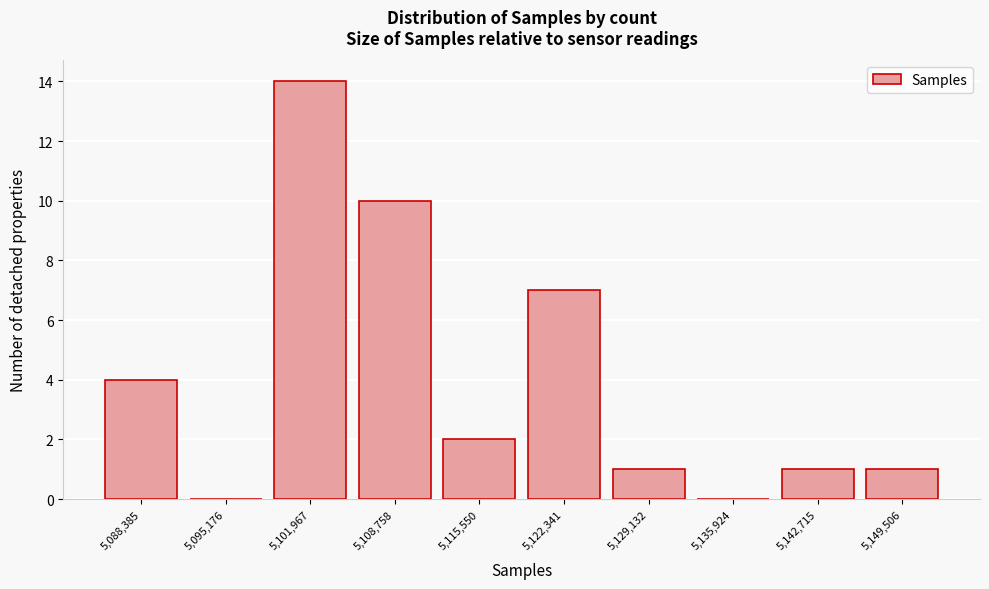

Reading left to right, extract all data points from this chart.

5,088,385=4	5,095,176=0	5,101,967=14	5,108,758=10	5,115,550=2	5,122,341=7	5,129,132=1	5,135,924=0	5,142,715=1	5,149,506=1